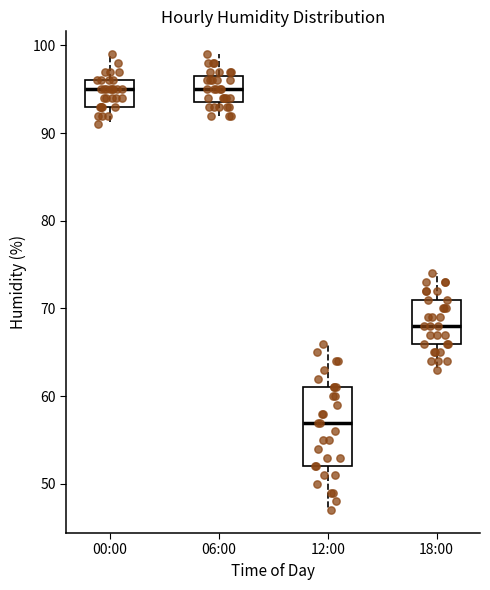

Reading left to right, transcribe this box plot: for each box, give where its median line is, the range the box spans, and where its two whiskers end, as read against the y-axis. The values are not printed on the chart, so give them approximately, as read against the axis.

00:00: median 95, box 93 to 96, whiskers 91 to 99
06:00: median 95, box 94 to 97, whiskers 92 to 99
12:00: median 57, box 52 to 61, whiskers 47 to 66
18:00: median 68, box 66 to 71, whiskers 63 to 74